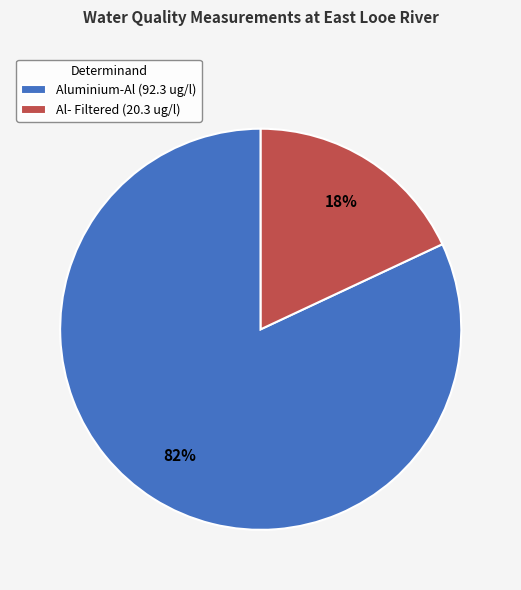

What percentage is the Al- Filtered slice, to the nearest percent?

18%